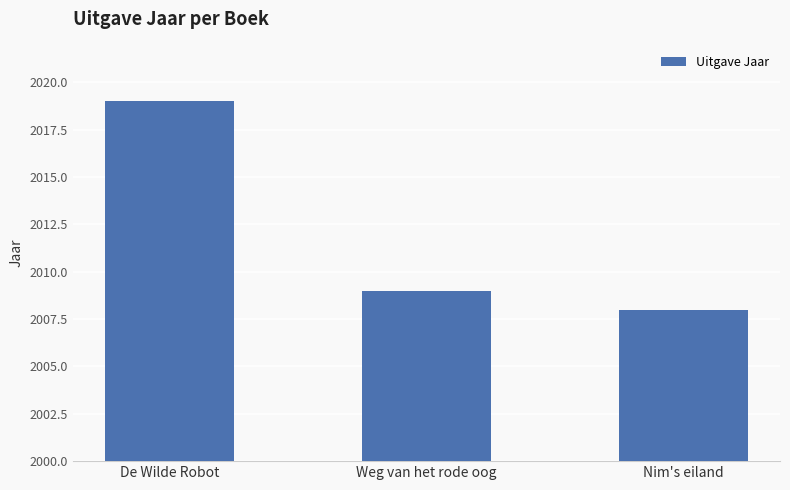

What position from the left is Nim's eiland?

3